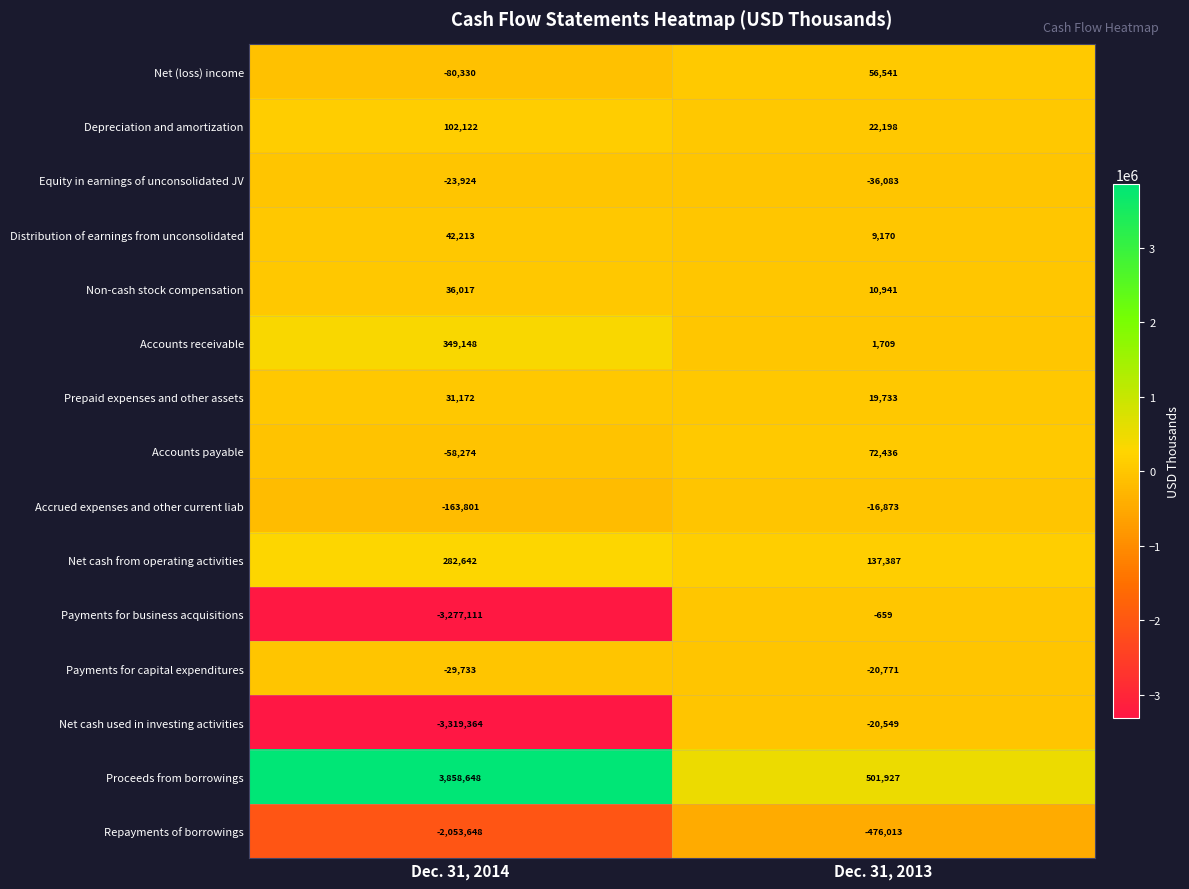

What is the total value across all series at Dec. 31, 2013?

261094